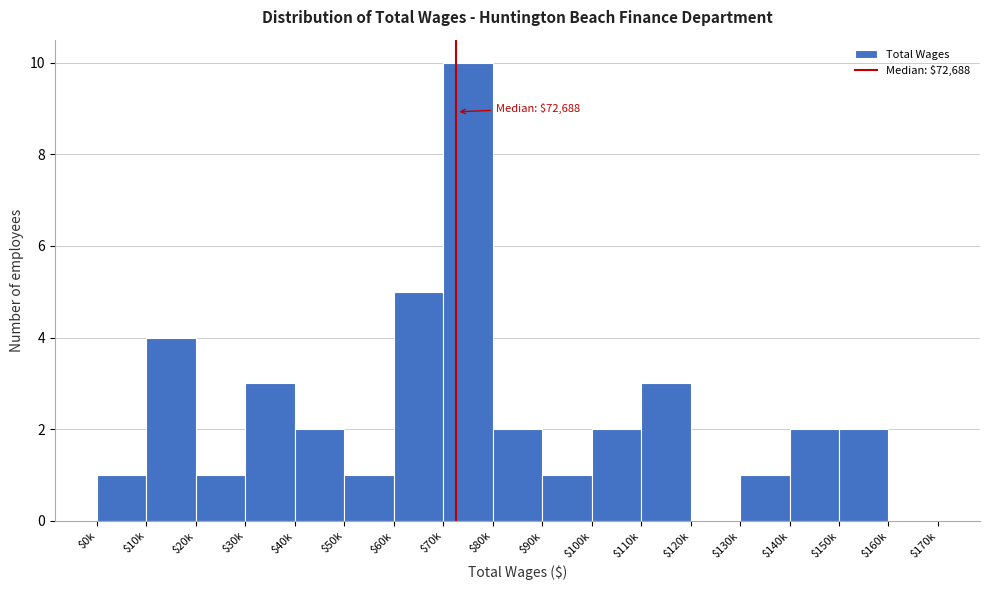

Is it true that the value at $120k is -6?

False